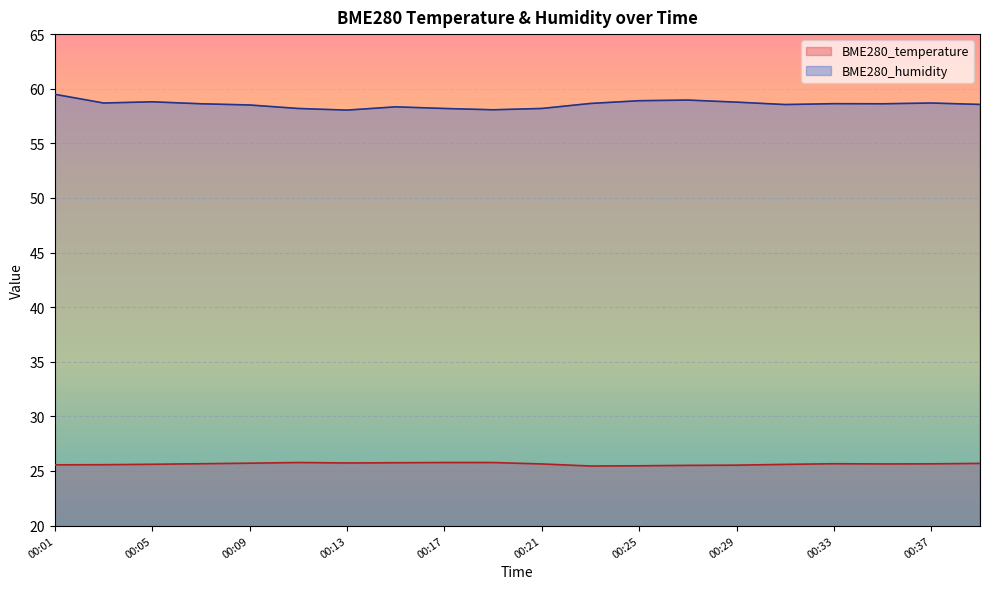

Reading left to right, list all the values displayed in this chart.

BME280_temperature: 25.6	25.6	25.6	25.7	25.7	25.8	25.7	25.8	25.8	25.8	25.6	25.4	25.5	25.5	25.5	25.6	25.7	25.6	25.6	25.7
BME280_humidity: 59.5	58.7	58.8	58.6	58.5	58.2	58.0	58.3	58.2	58.1	58.2	58.6	58.9	59.0	58.8	58.5	58.6	58.6	58.7	58.6